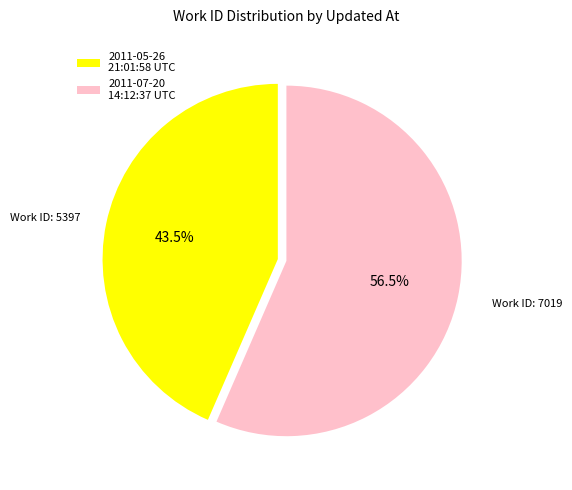

Approximately how many times larger is the value at 2011-05-26 21:01:58 UTC compared to 2011-07-20 14:12:37 UTC?

0.8